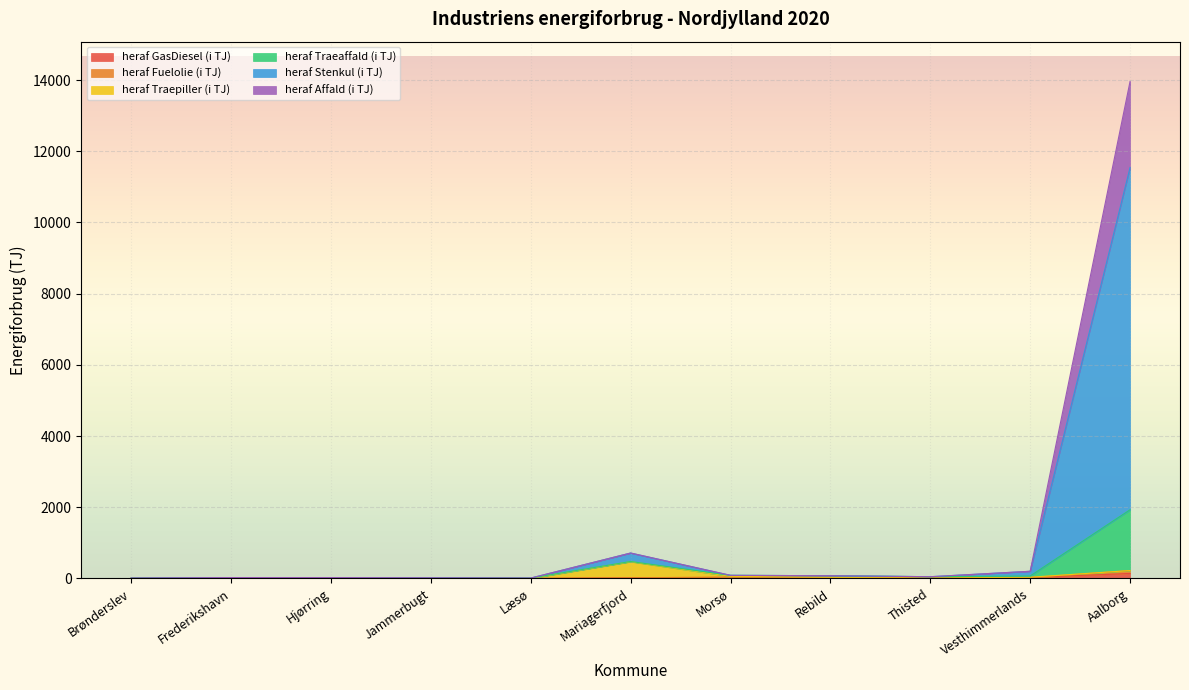

True or false: heraf Stenkul (i TJ) and heraf GasDiesel (i TJ) cross at least once.

False